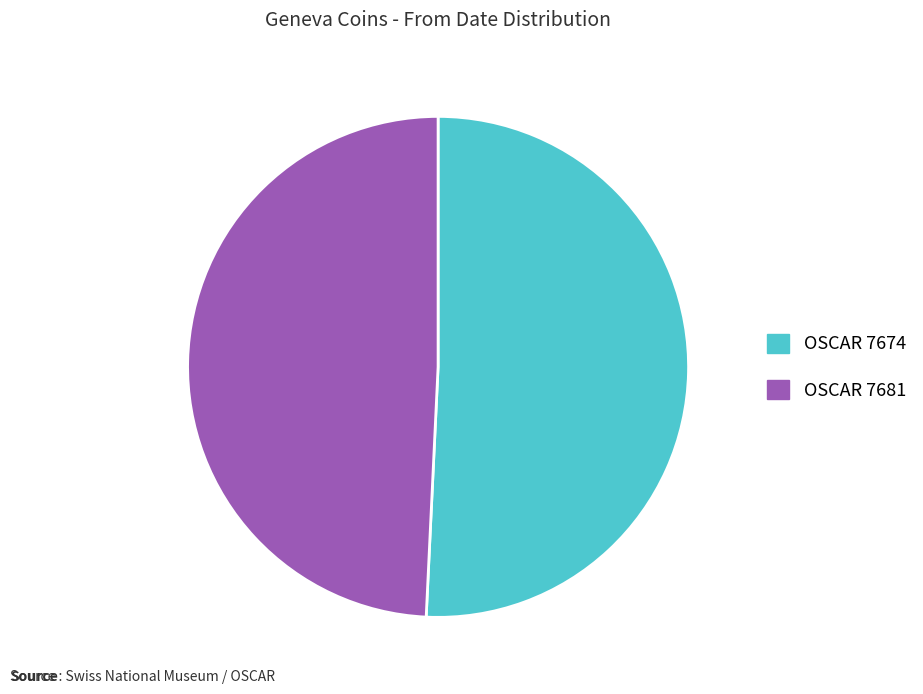

What is the smallest slice in the pie chart?

OSCAR 7681